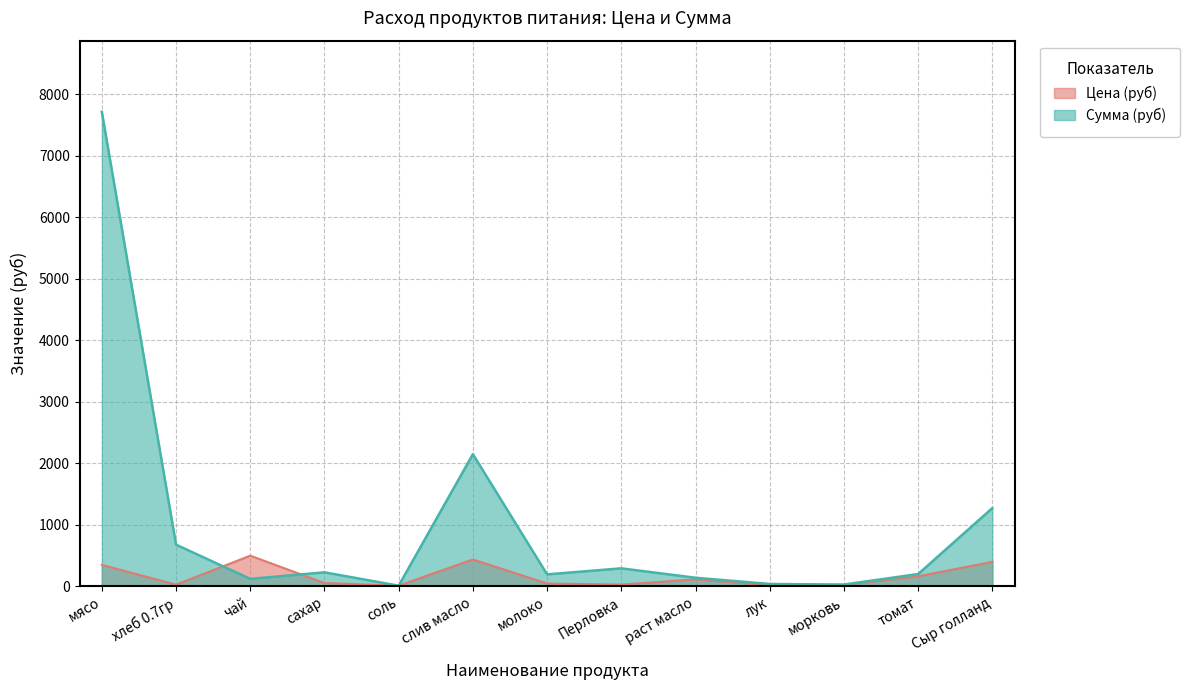

At which category is the sum across all series the highest?

мясо